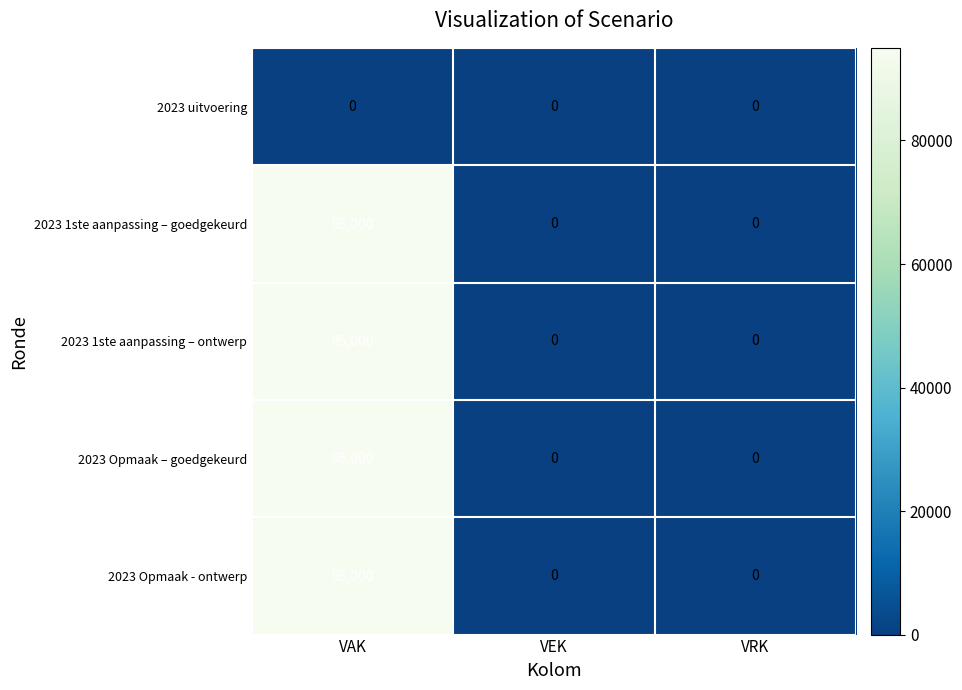

Reading left to right, list all the values displayed in this chart.

2023 uitvoering: 0	0	0
2023 1ste aanpassing – goedgekeurd: 95000	0	0
2023 1ste aanpassing – ontwerp: 95000	0	0
2023 Opmaak – goedgekeurd: 95000	0	0
2023 Opmaak - ontwerp: 95000	0	0